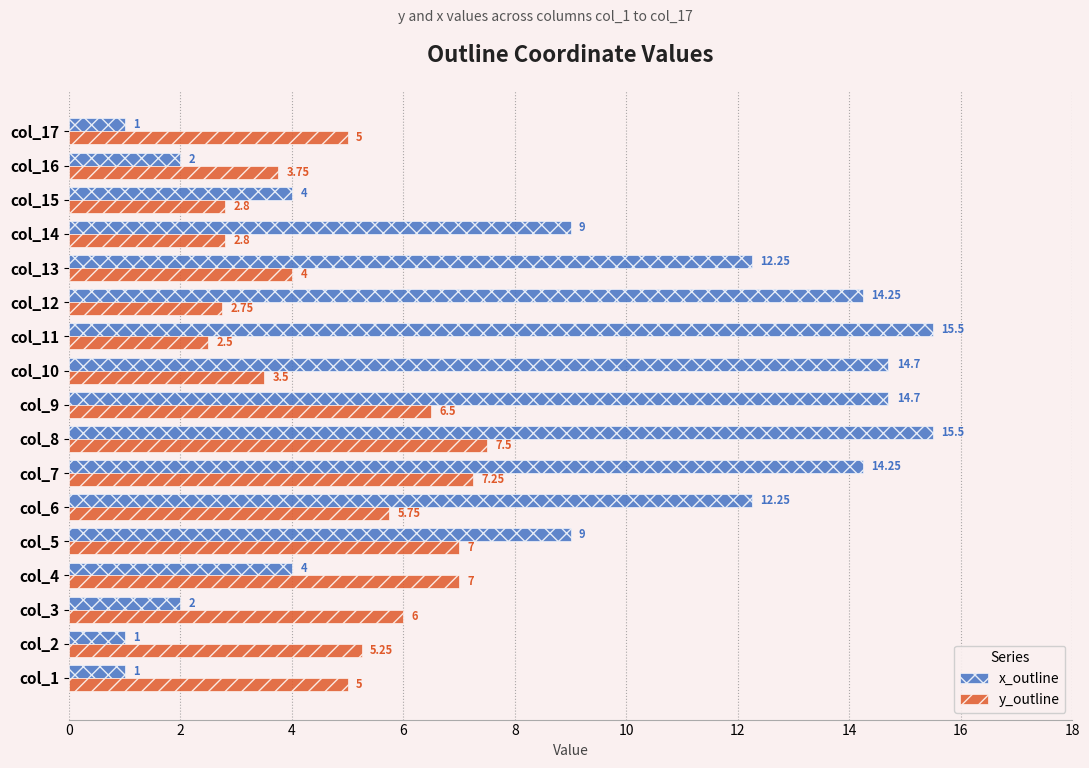

Which series has the widest spread of values?

x_outline